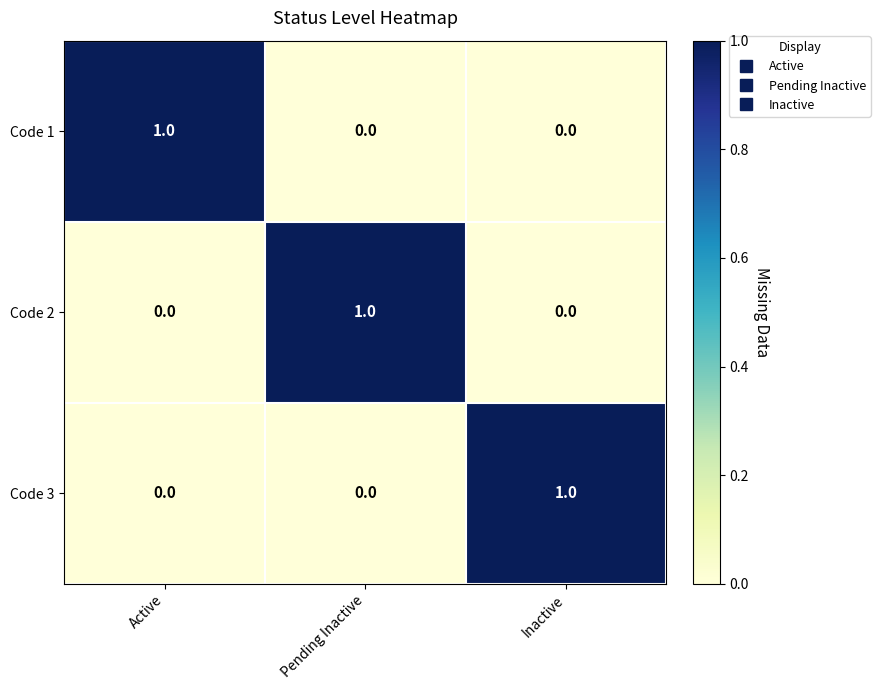

Count the Code 1 values in the range 0 to 1.

3